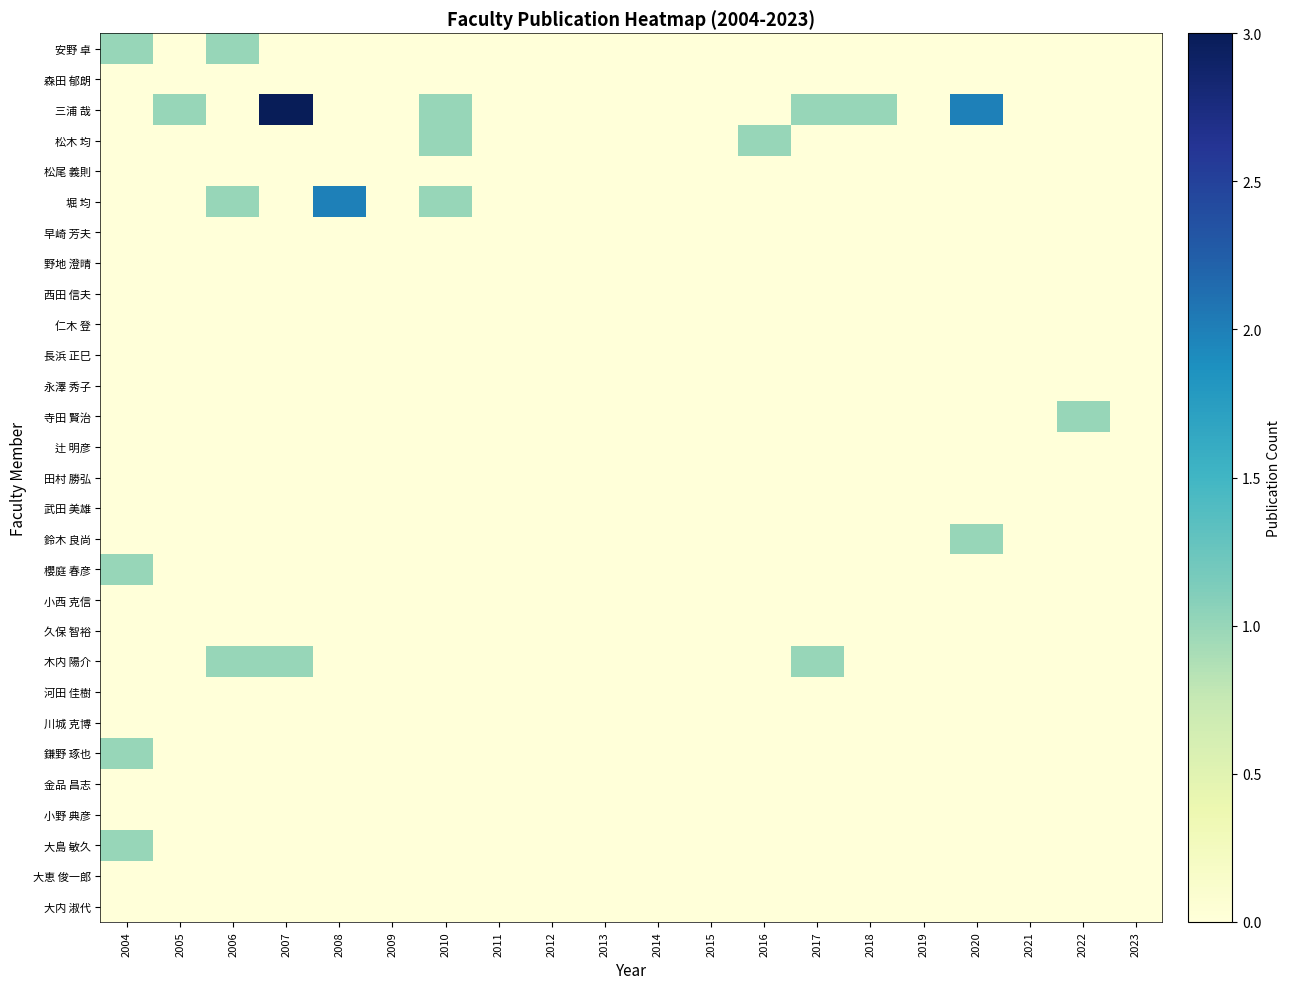

List the series in order of their peak value, highest first.

三浦 哉, 堀 均, 大島 敏久, 鎌野 琢也, 木内 陽介, 櫻庭 春彦, 鈴木 良尚, 寺田 賢治, 松木 均, 安野 卓, 大内 淑代, 大恵 俊一郎, 小野 典彦, 金品 昌志, 川城 克博, 河田 佳樹, 久保 智裕, 小西 克信, 武田 美雄, 田村 勝弘, 辻 明彦, 永澤 秀子, 長浜 正巳, 仁木 登, 西田 信夫, 野地 澄晴, 早崎 芳夫, 松尾 義則, 森田 郁朗